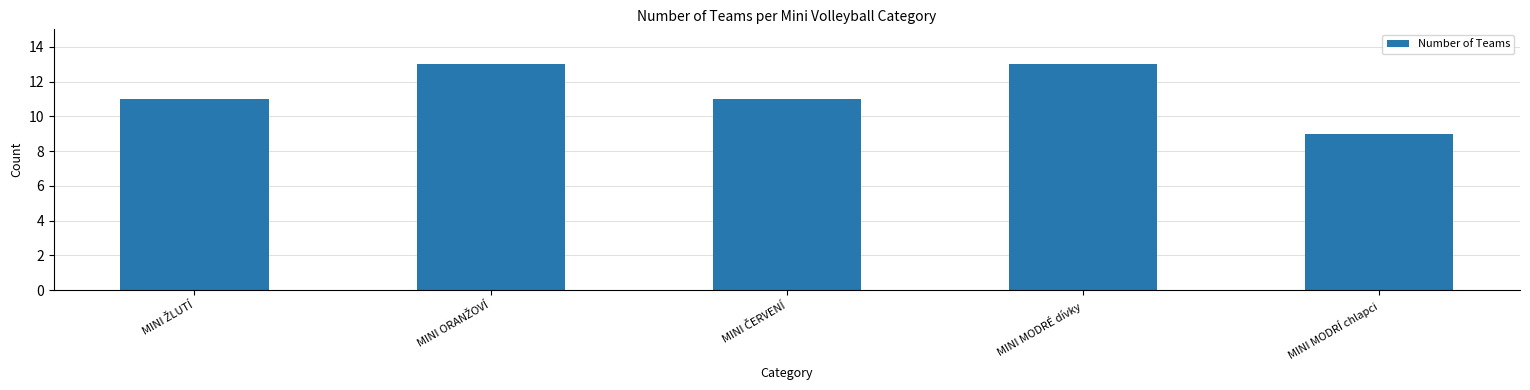

What is the ratio of the value at MINI MODRÉ dívky to the value at MINI MODRÍ chlapci?

1.4